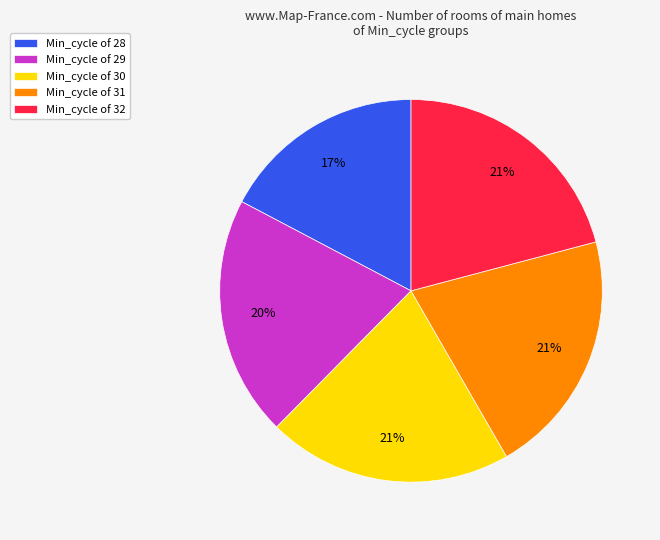

Is the sum of Min_cycle of 28 and Min_cycle of 32 greater than half?

No